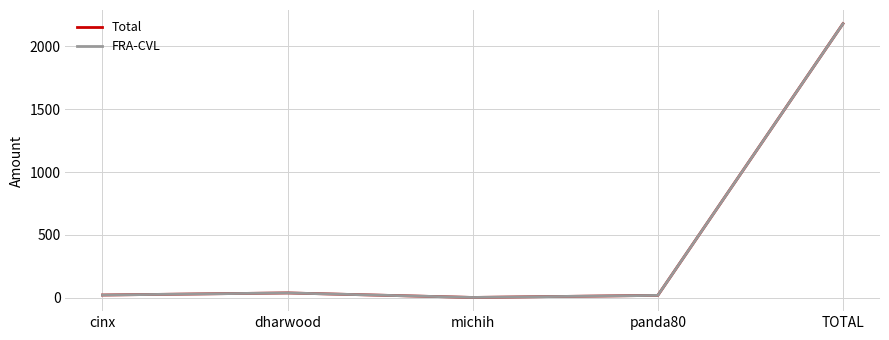

At which category is the sum across all series the highest?

TOTAL